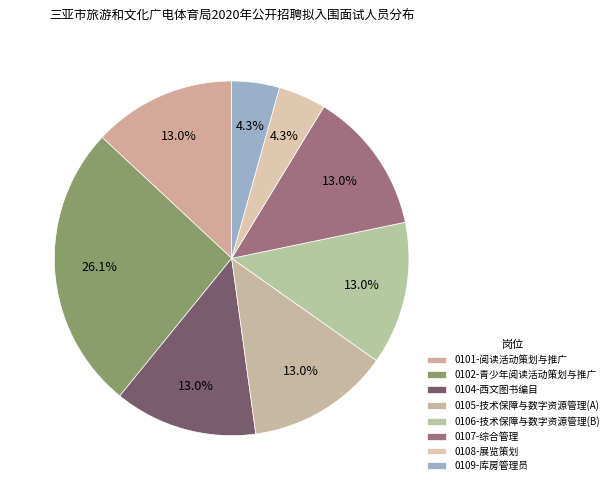

Does any single category account for the majority?

No